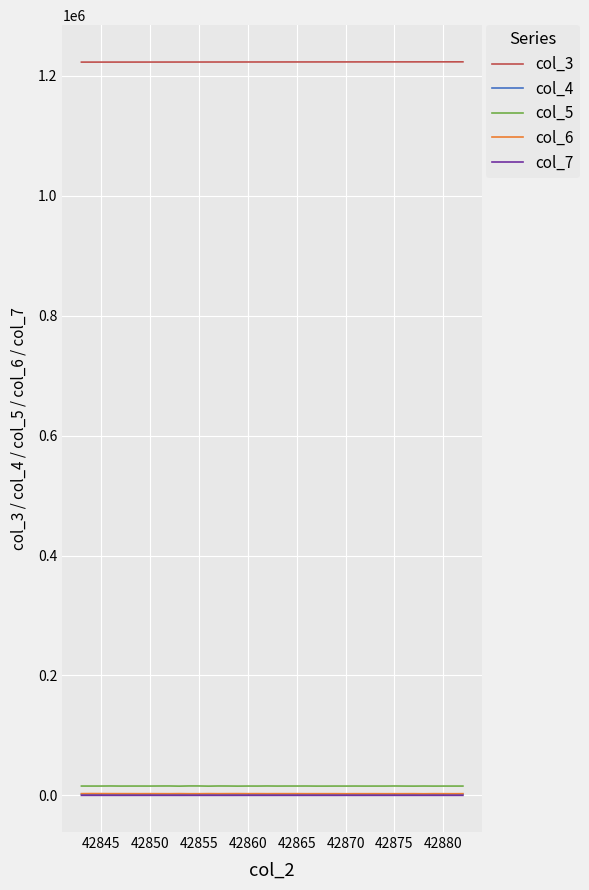

Which series has the largest total across all categories?

col_3